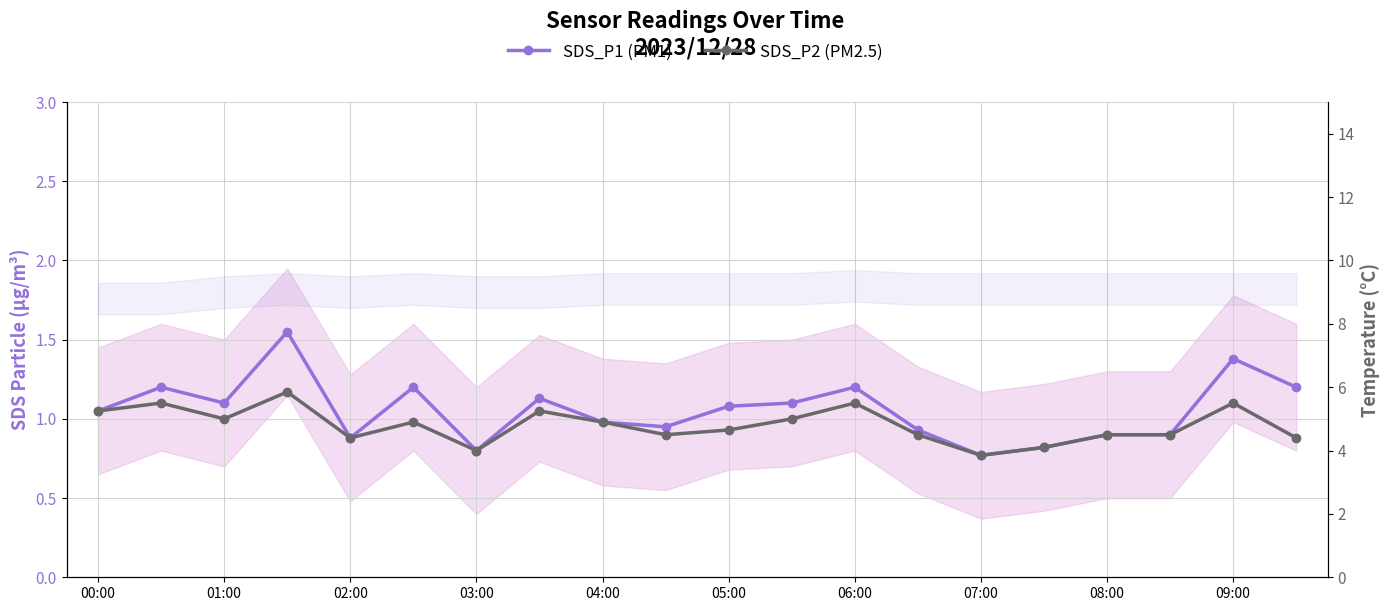

What is the maximum value for SDS_P2 (PM2.5)?

1.2